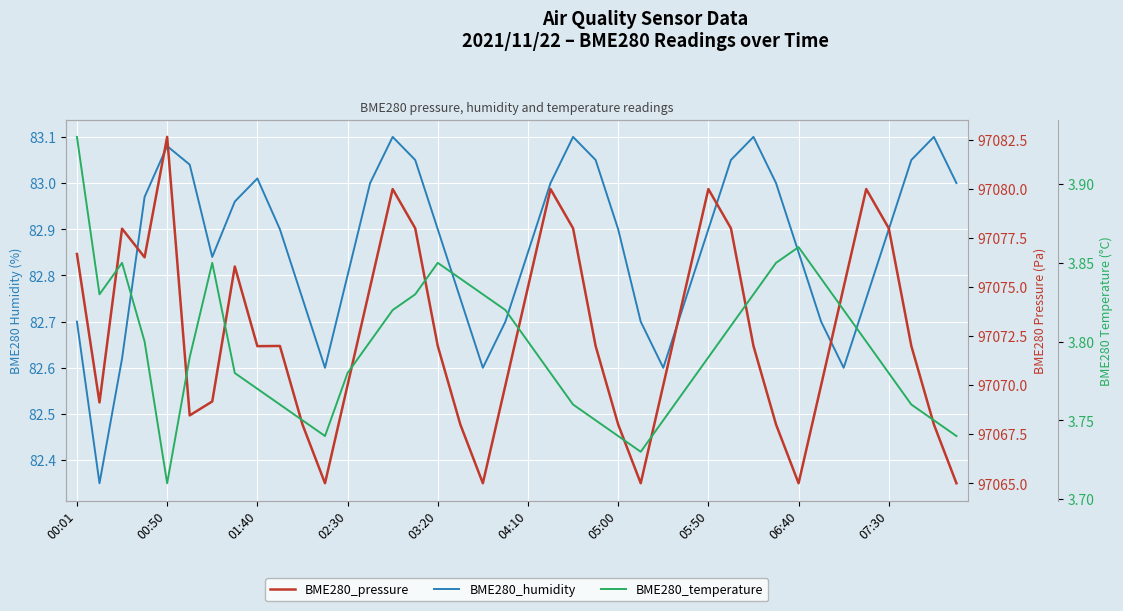

True or false: BME280_pressure has a value of 127522.3 at 38.

False